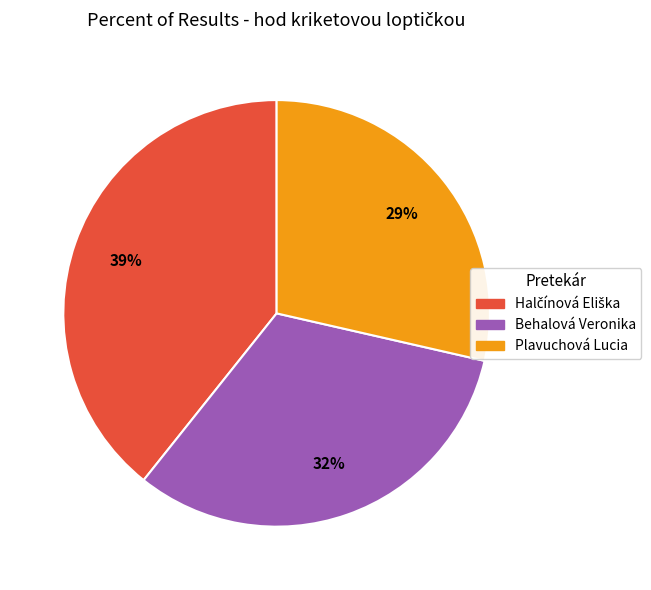

Which has a higher value, Behalová Veronika or Plavuchová Lucia?

Behalová Veronika